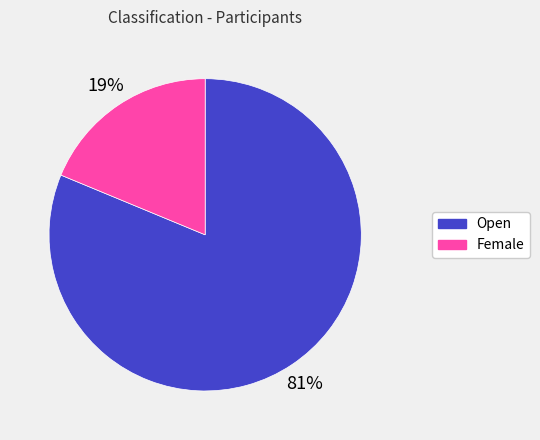

Is the sum of Open and Female greater than half?

Yes